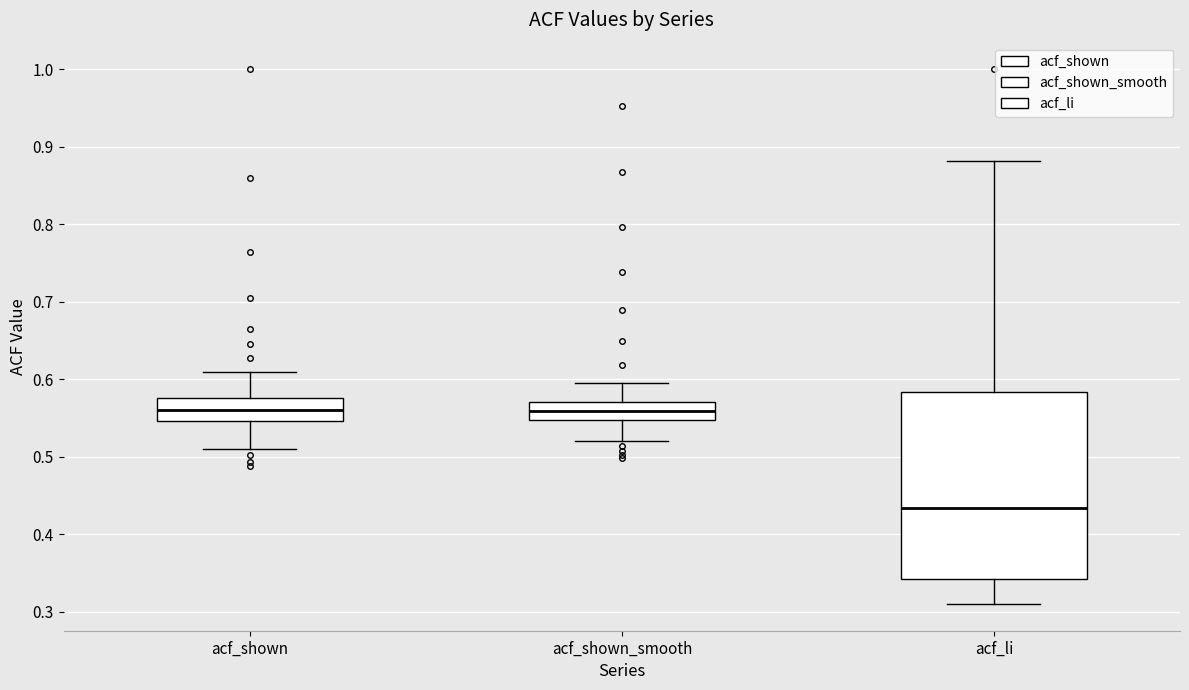

Reading left to right, transcribe this box plot: for each box, give where its median line is, the range the box spans, and where its two whiskers end, as read against the y-axis. The values are not printed on the chart, so give them approximately, as read against the axis.

acf_shown: median 0.56, box 0.55 to 0.58, whiskers 0.51 to 0.61
acf_shown_smooth: median 0.56, box 0.55 to 0.57, whiskers 0.52 to 0.60
acf_li: median 0.43, box 0.34 to 0.58, whiskers 0.31 to 0.88